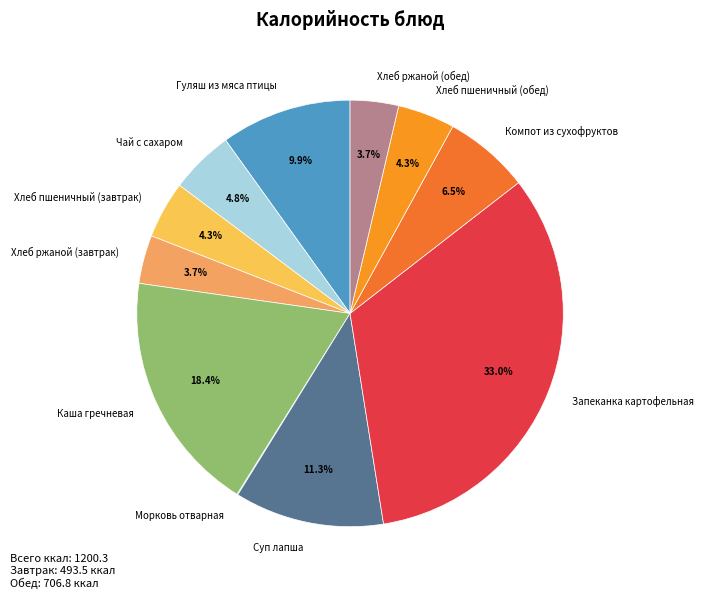

What is the ratio of the value at Хлеб ржаной (обед) to the value at Компот из сухофруктов?

0.6